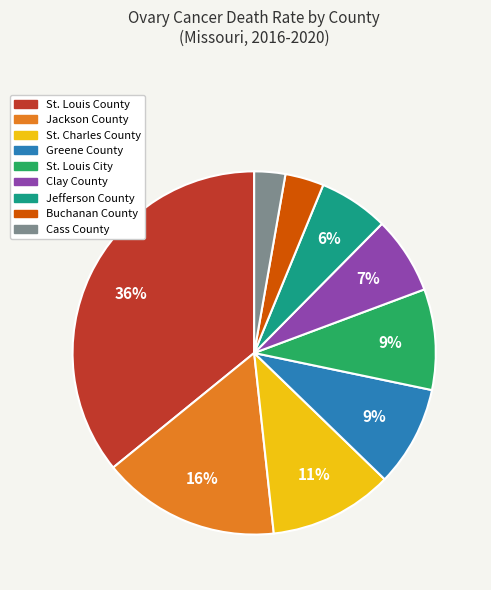

Which has a higher value, Buchanan County or Jackson County?

Jackson County